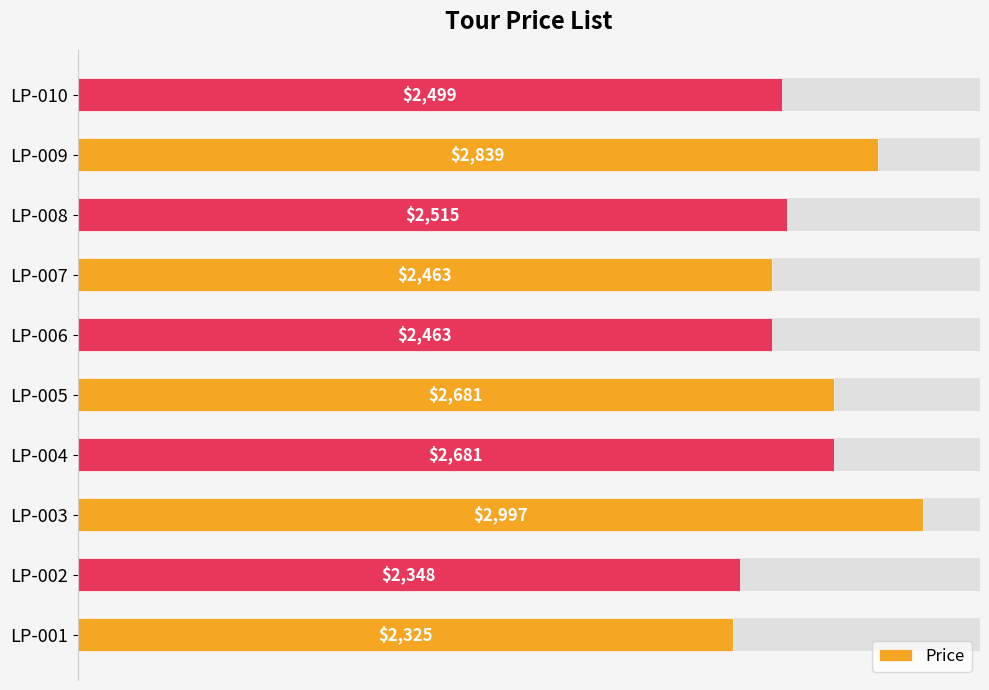

How many categories are shown in the chart?

10